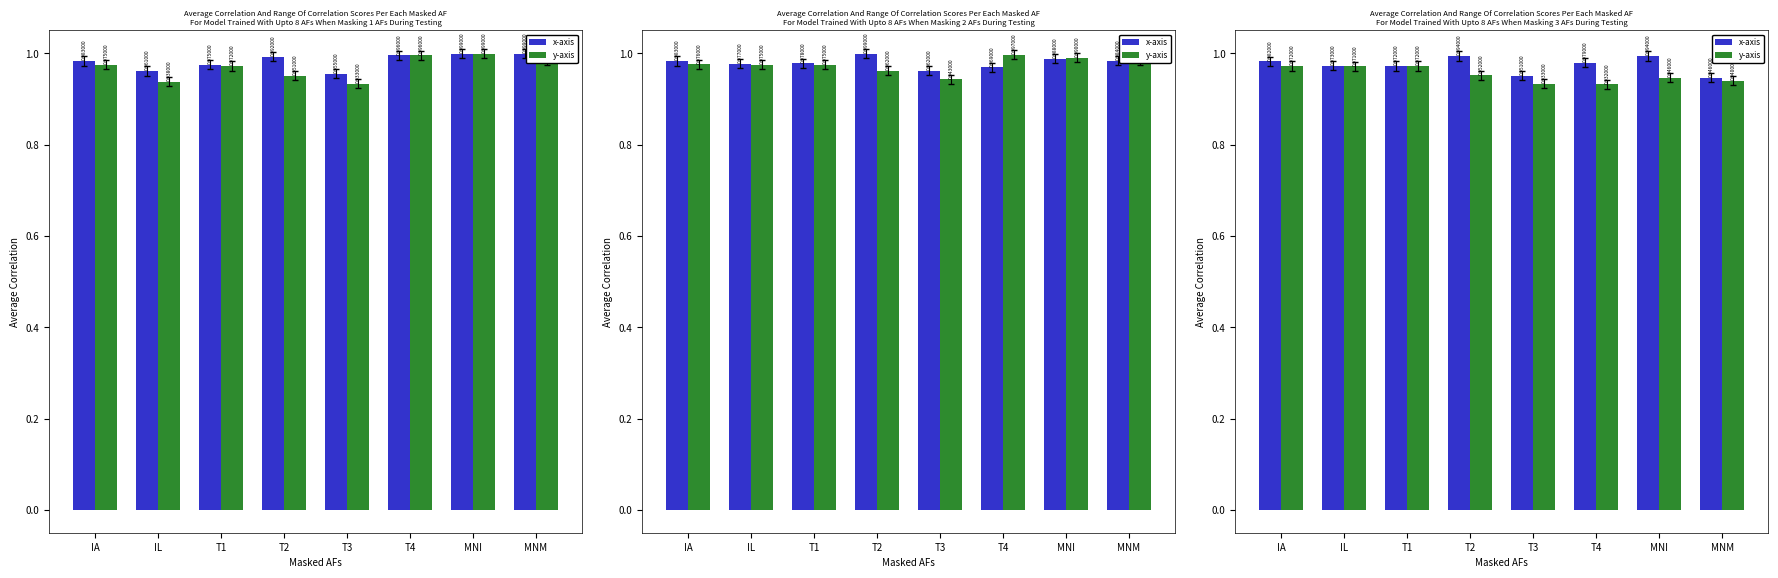

Which series has the widest spread of values?

x-axis